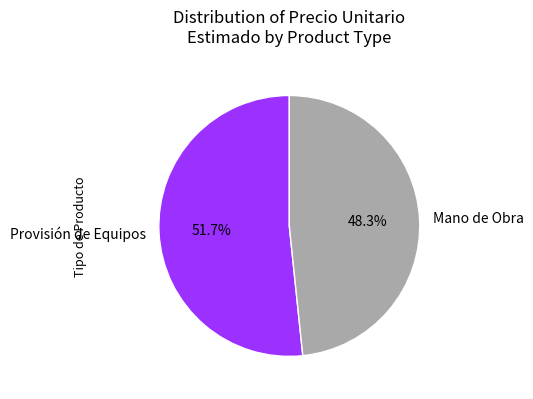

What is the largest slice in the pie chart?

Provisión de Equipos